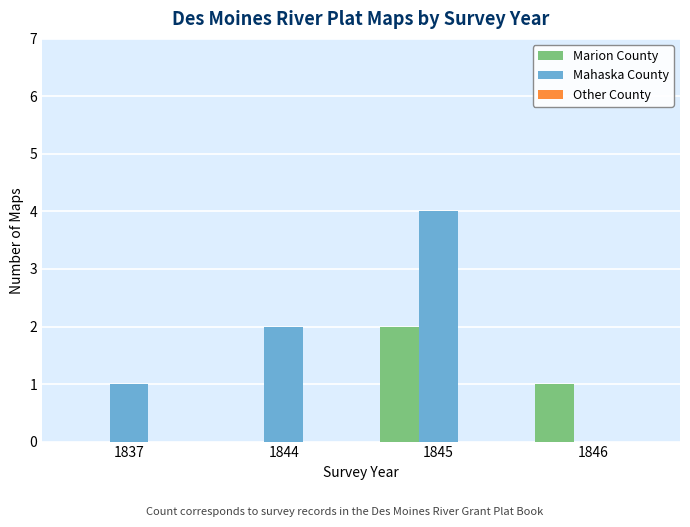

Which series has the largest total across all categories?

Mahaska County